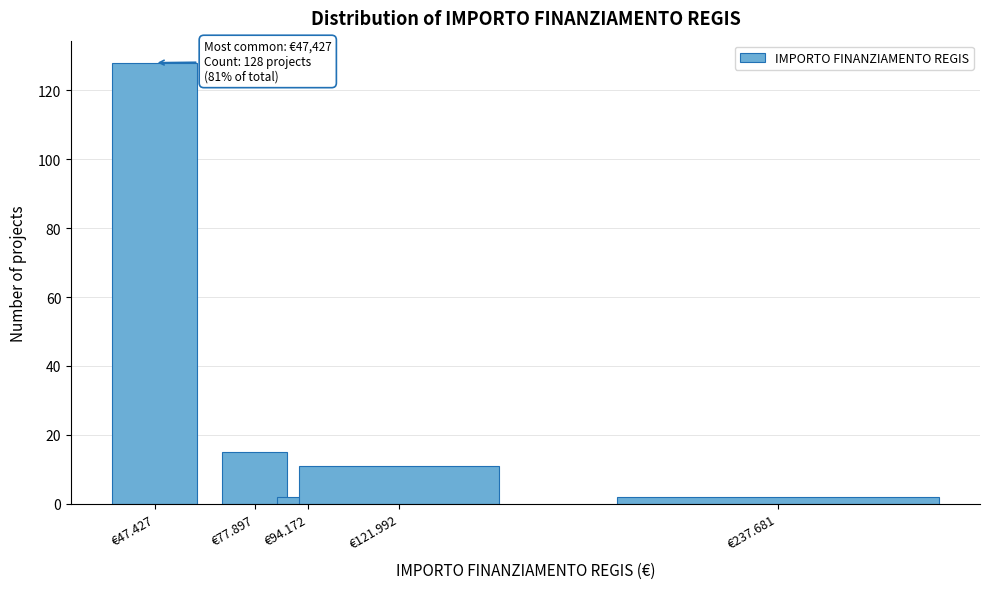

Reading left to right, list all the values displayed in this chart.

128	15	2	11	2